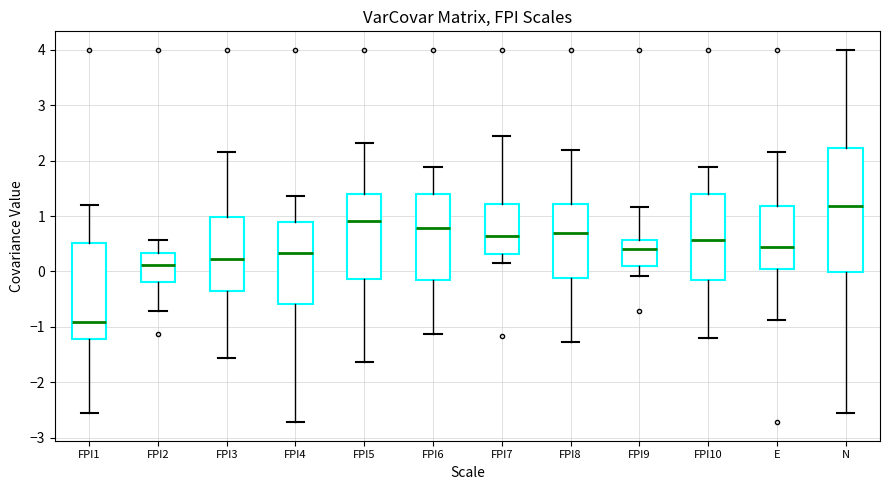

Where is the upper edge of the box for E on the y-axis? The values are not printed on the chart, so give them approximately, as read against the axis.

1.2